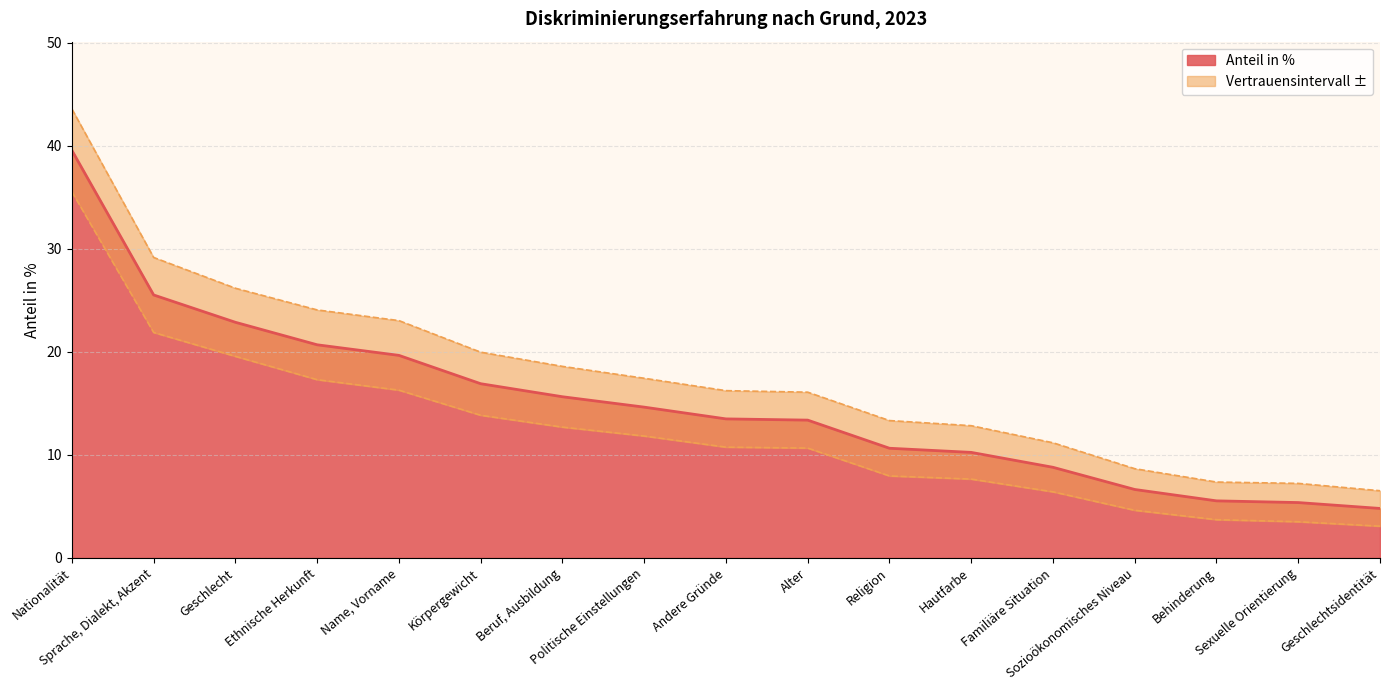

What is the difference between the maximum and second lowest values?

34.2